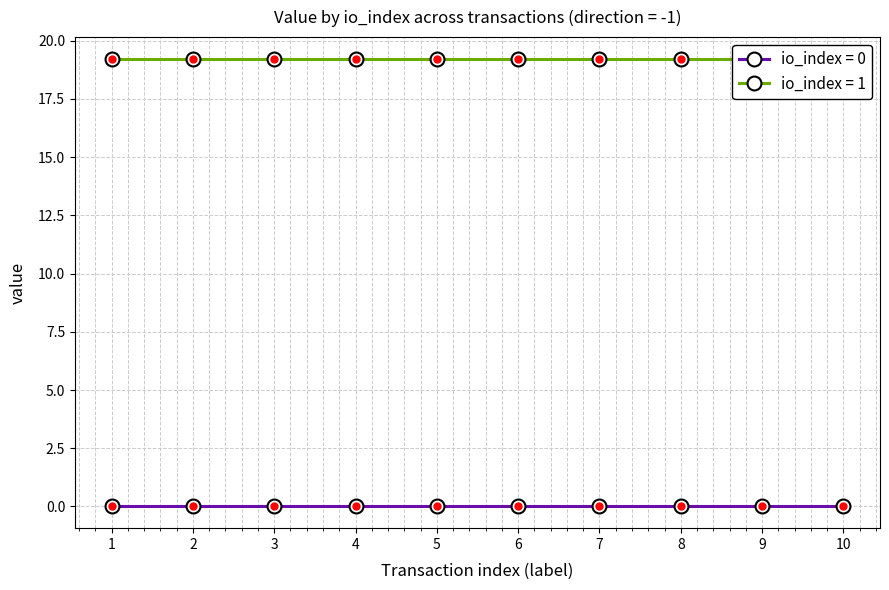

At which label is io_index = 0 closest to 0?

1